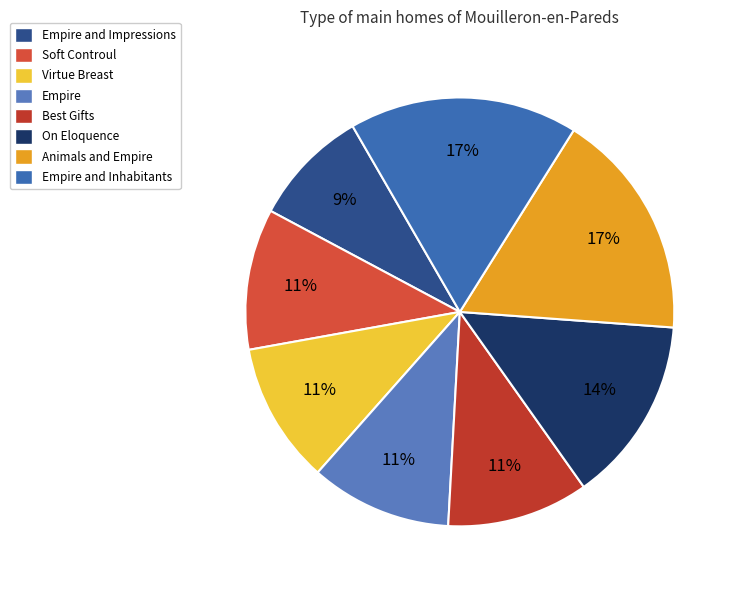

What percentage is NOT represented by Empire and Inhabitants?

82.8%